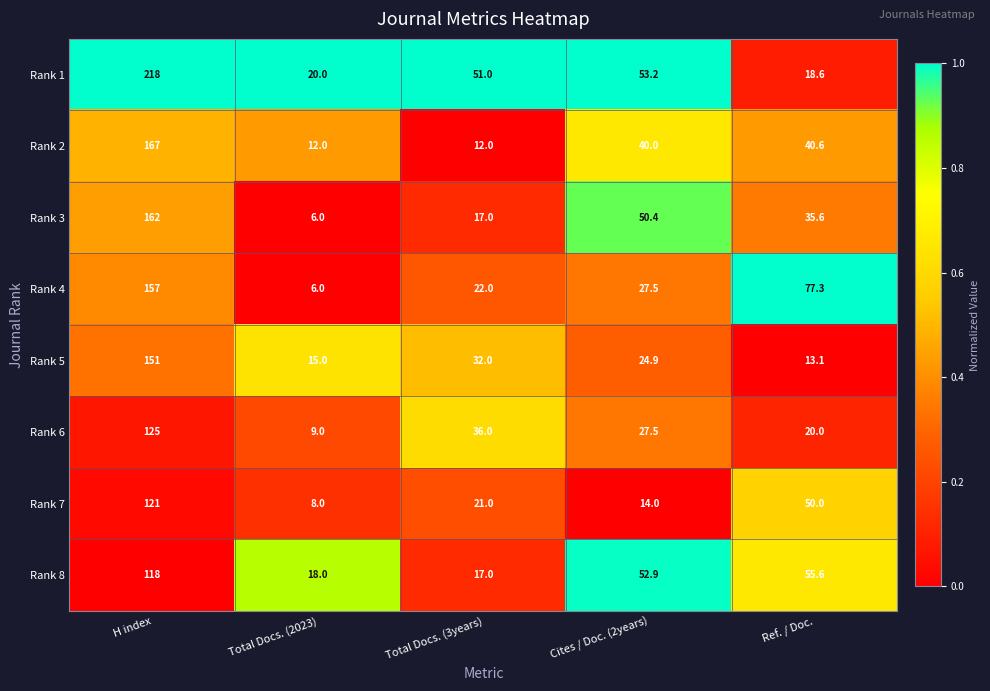

Rank the categories by Rank 5 value from highest to lowest.

H index, Total Docs. (3years), Cites / Doc. (2years), Total Docs. (2023), Ref. / Doc.